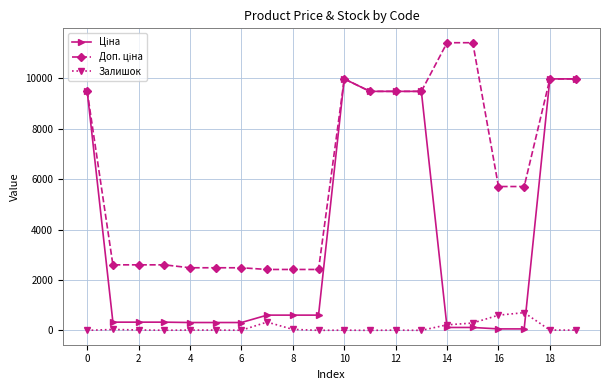

At how many categories does at least one series exceed 4272?

11